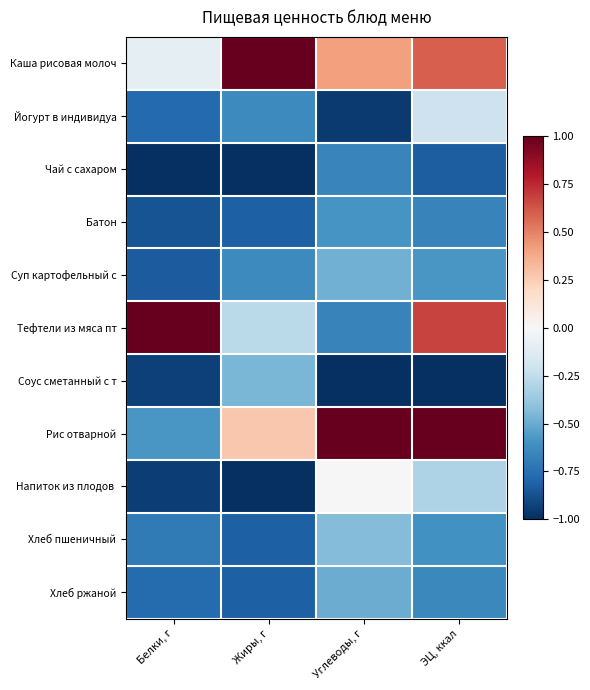

At how many categories does at least one series exceed 0?

4